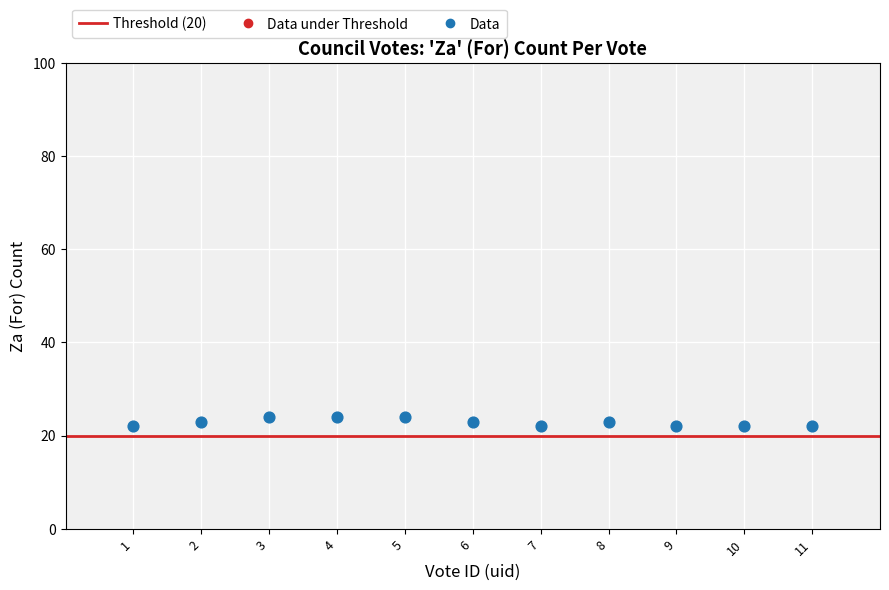

What is the average X value?

6